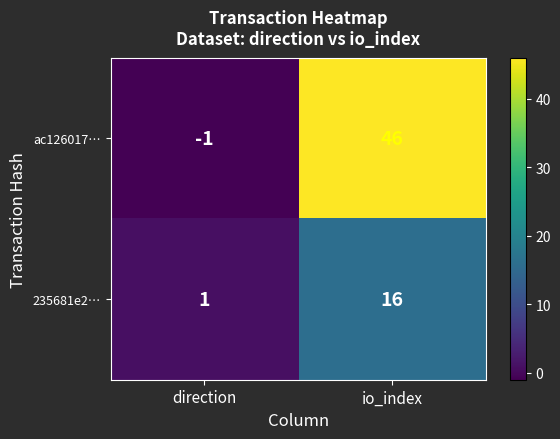

The value of ac126017… at io_index is 32. True or false?

False